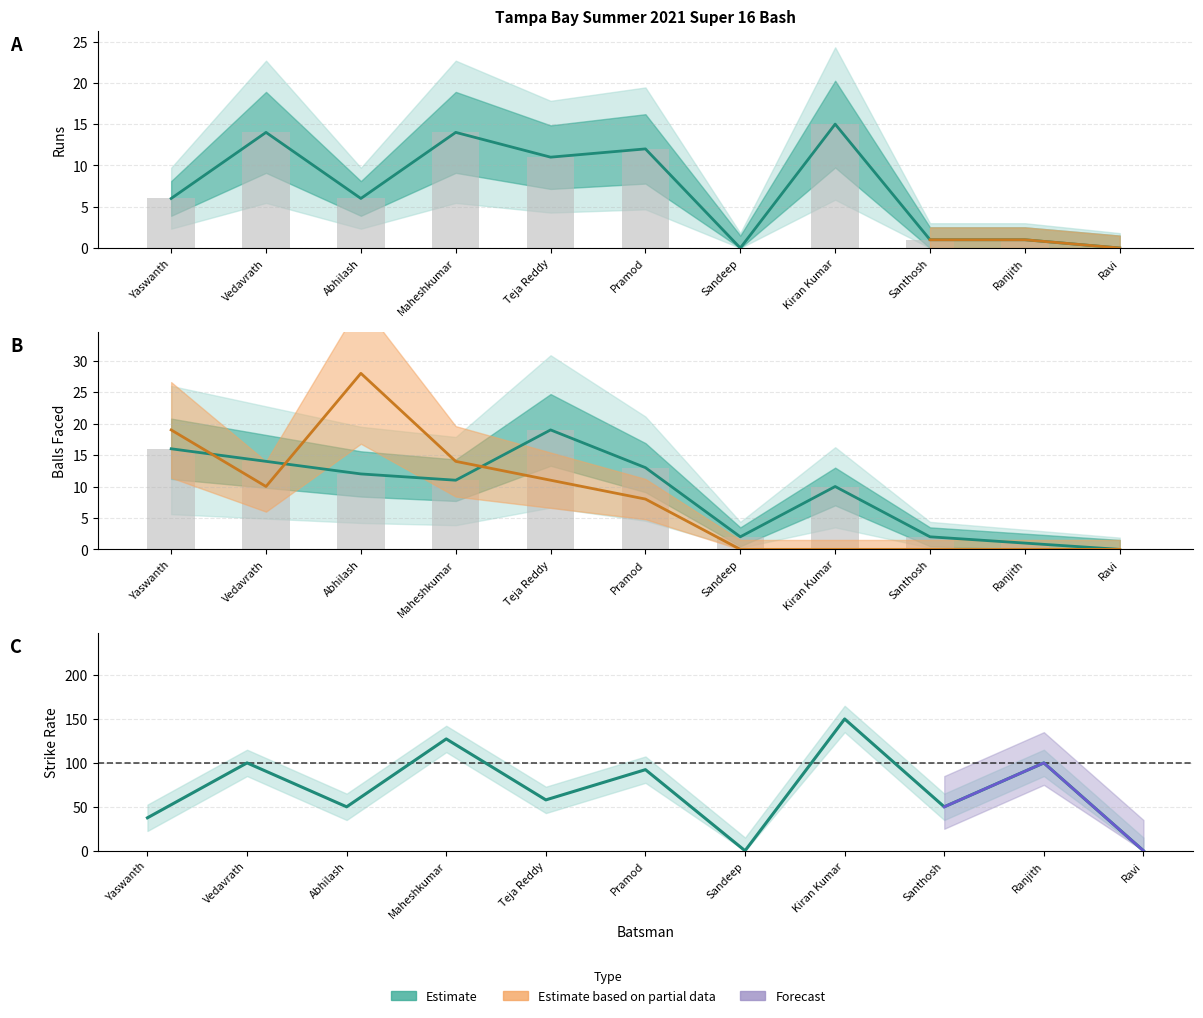

How many series are shown in this chart?

3